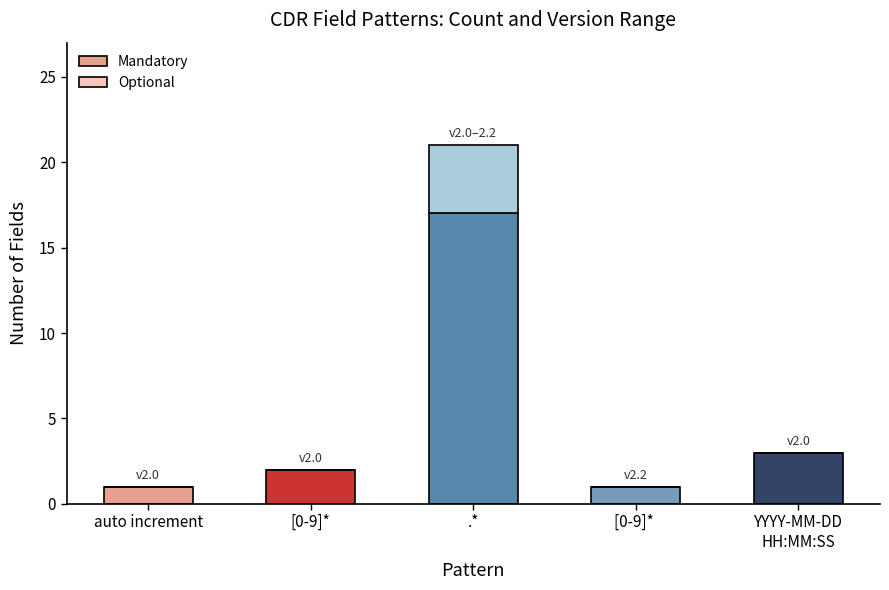

Count the number of data series in this chart.

2